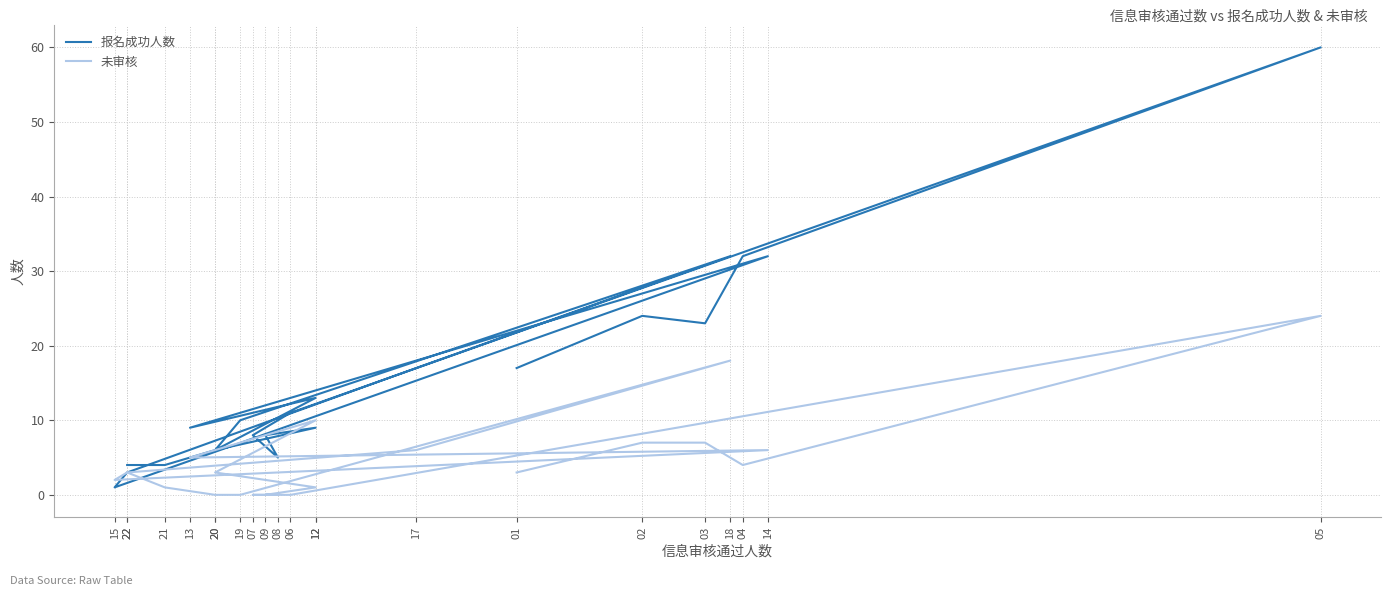

Reading left to right, extract all data points from this chart.

报名成功人数: 17	24	23	32	60	11	8	5	8	9	6	13	9	32	1	3	17	32	10	6	4	4
未审核: 3	7	7	4	24	0	0	0	0	1	3	10	5	6	2	3	6	18	0	0	1	3